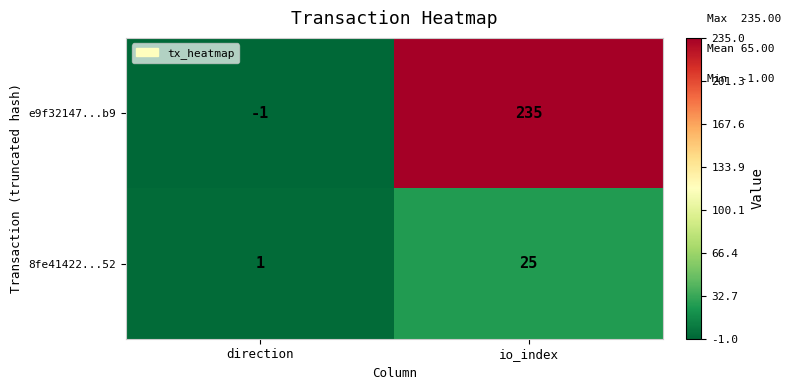

What is the difference between the highest and lowest values at io_index?

210